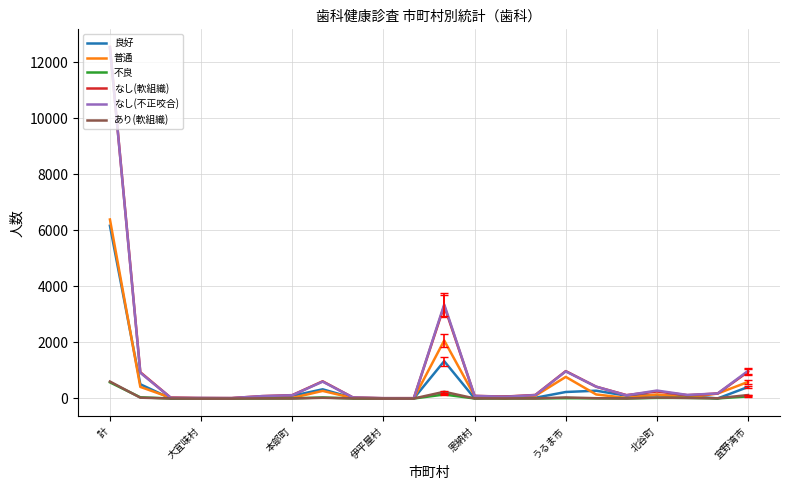

What is the difference between the second highest and second lowest values in the あり(軟組織) series?

240